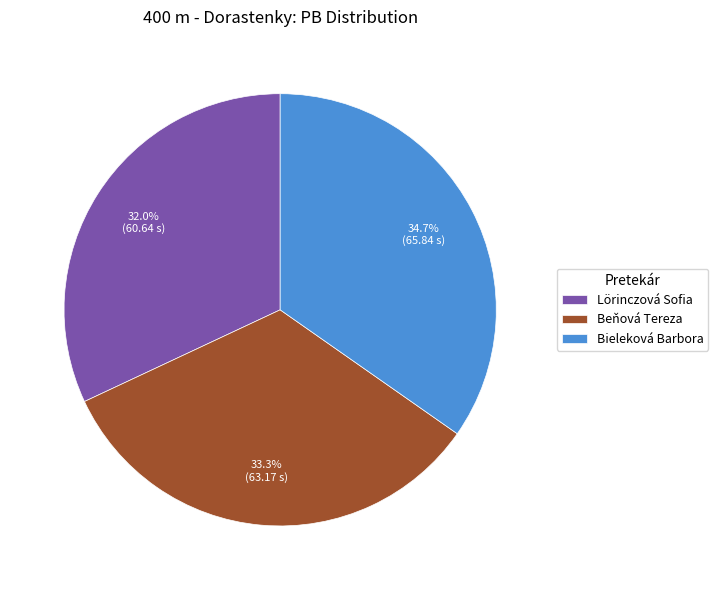

How many slices are in this pie chart?

3